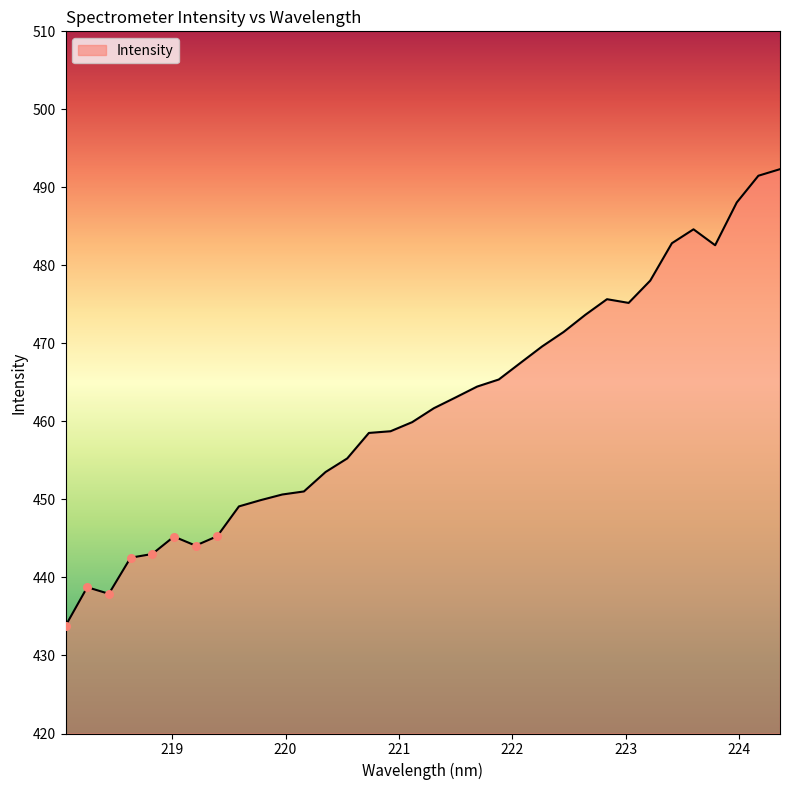

What is the minimum value shown in the chart?

433.8